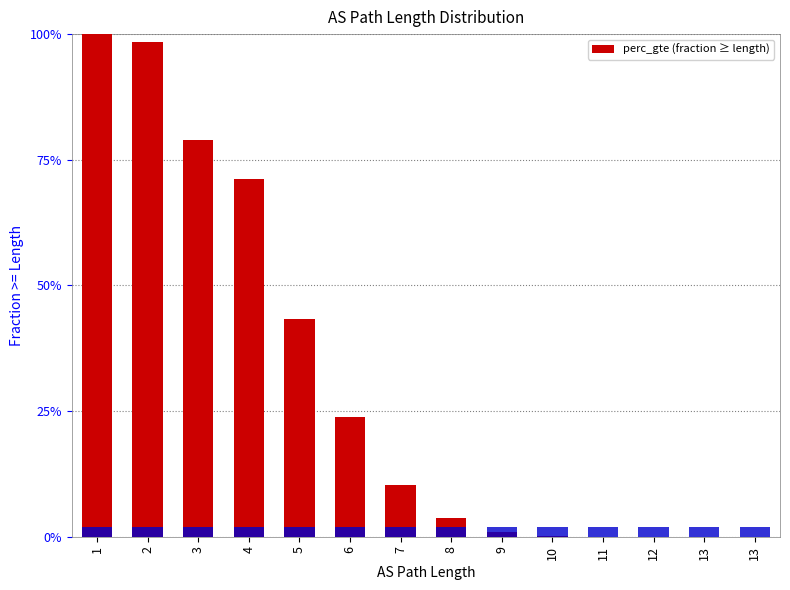

What is the maximum value shown in the chart?

1.0